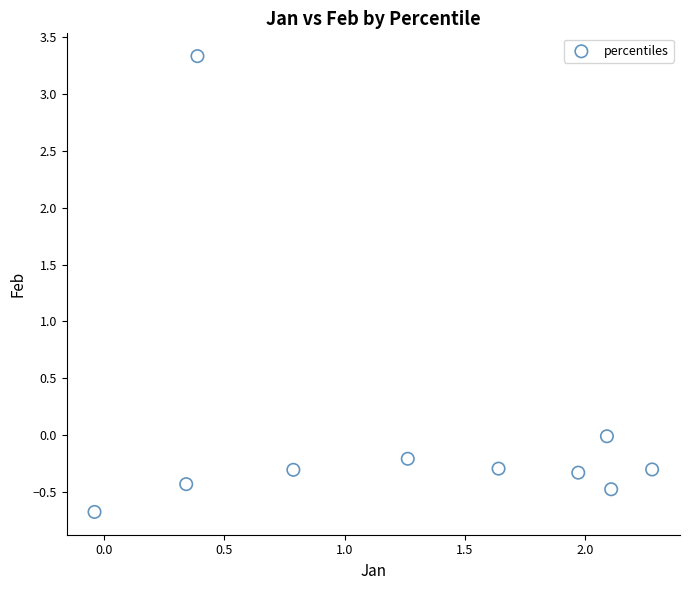

What is the range of Y values (max minus min)?

4.0